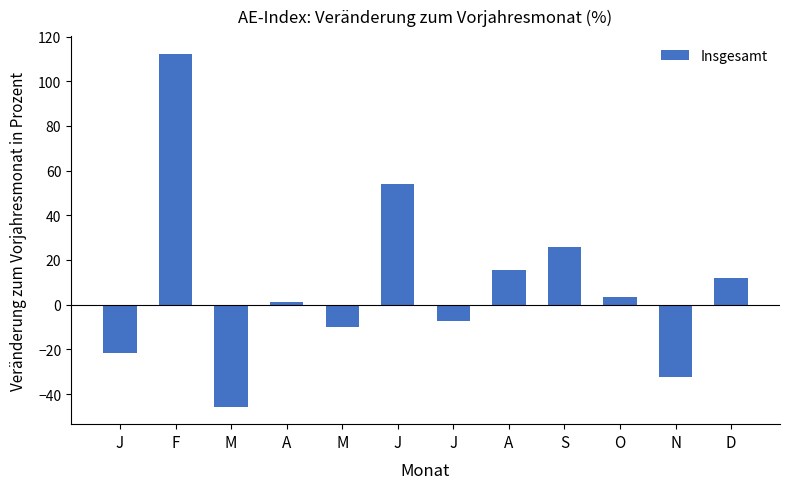

How many categories are shown in the chart?

12